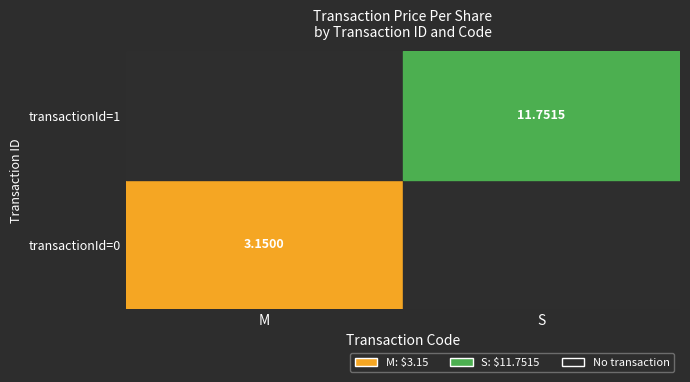

At which label does transactionId=1 first exceed 11?

S